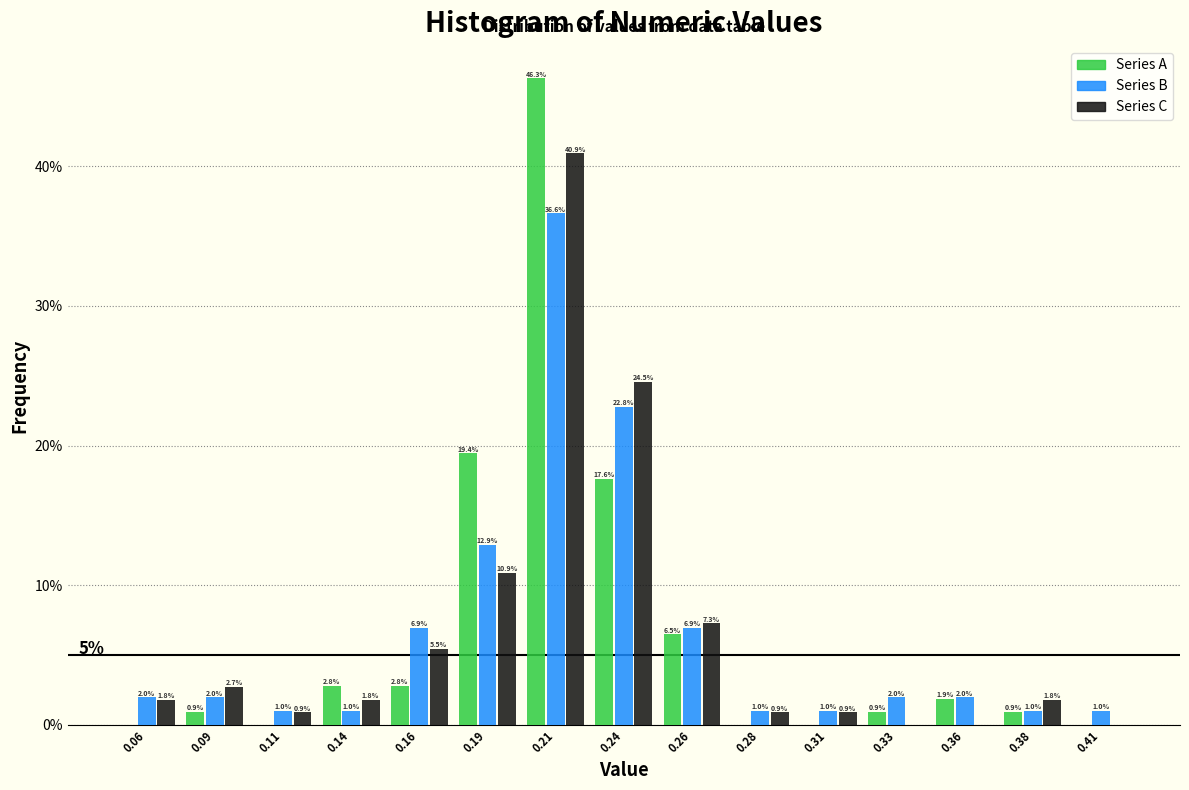

Reading left to right, what are all the values shown in this chart?

Series A: 0.06=0.0	0.09=0.9	0.11=0.0	0.14=2.8	0.16=2.8	0.19=19.4	0.21=46.3	0.24=17.6	0.26=6.5	0.28=0.0	0.31=0.0	0.33=0.9	0.36=1.9	0.38=0.9	0.41=0.0
Series B: 0.06=2.0	0.09=2.0	0.11=1.0	0.14=1.0	0.16=6.9	0.19=12.9	0.21=36.6	0.24=22.8	0.26=6.9	0.28=1.0	0.31=1.0	0.33=2.0	0.36=2.0	0.38=1.0	0.41=1.0
Series C: 0.06=1.8	0.09=2.7	0.11=0.9	0.14=1.8	0.16=5.5	0.19=10.9	0.21=40.9	0.24=24.5	0.26=7.3	0.28=0.9	0.31=0.9	0.33=0.0	0.36=0.0	0.38=1.8	0.41=0.0